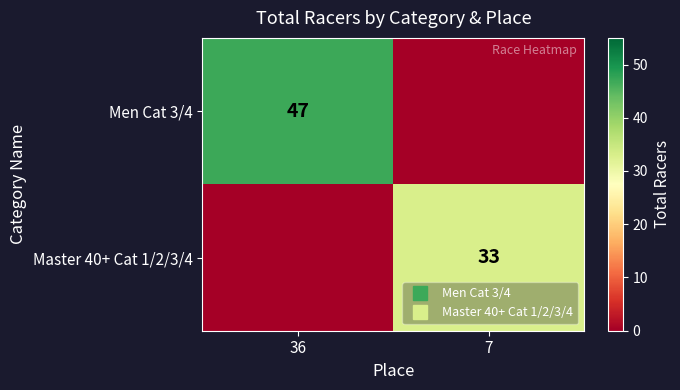

What is the difference between the Master 40+ Cat 1/2/3/4 values at 36 and 7?

33